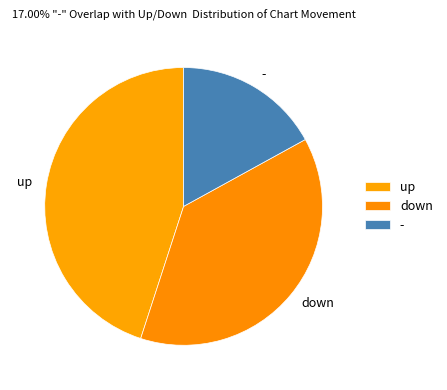

Which category has the smallest portion of the pie?

-